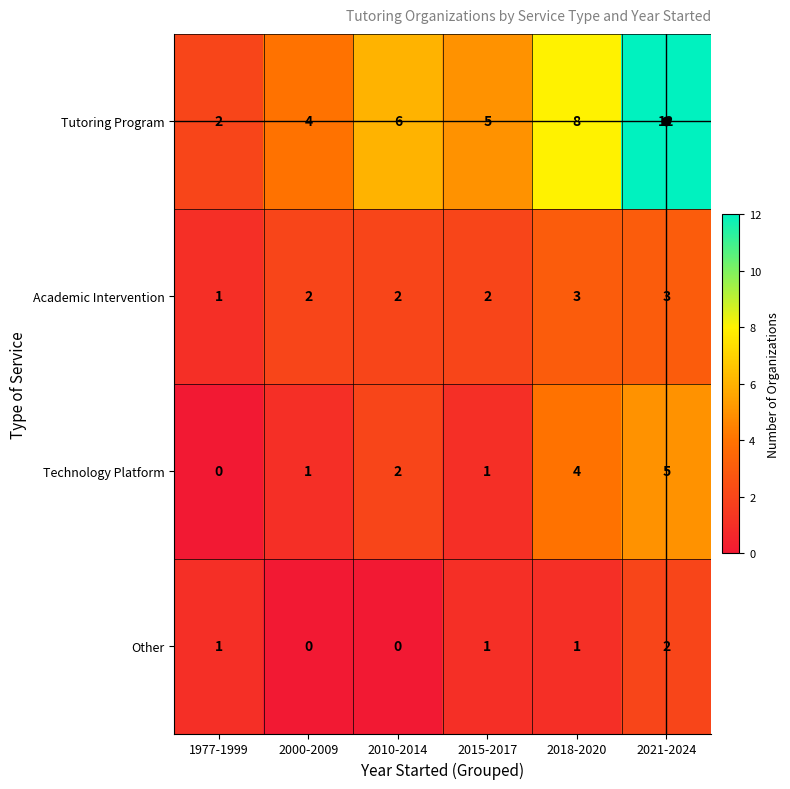

What is the spread (max minus min) of values at 2015-2017?

4